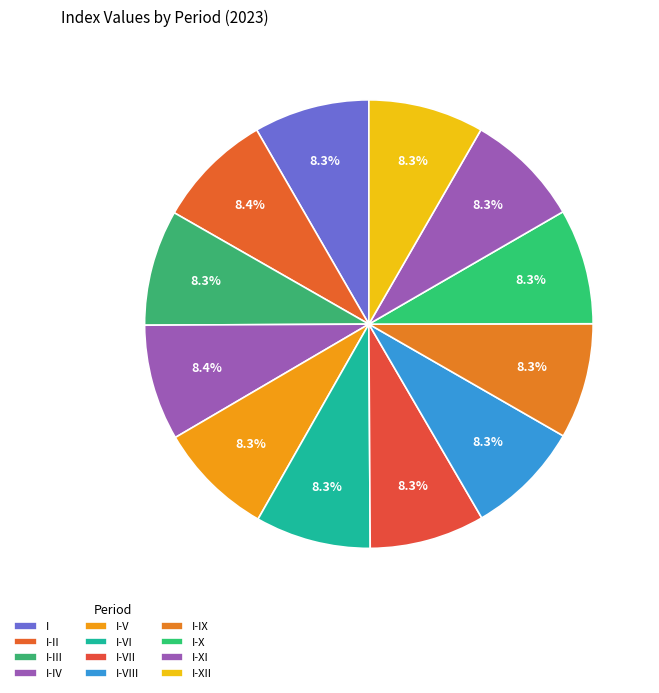

To the nearest percent, what portion does I-IX represent?

8%